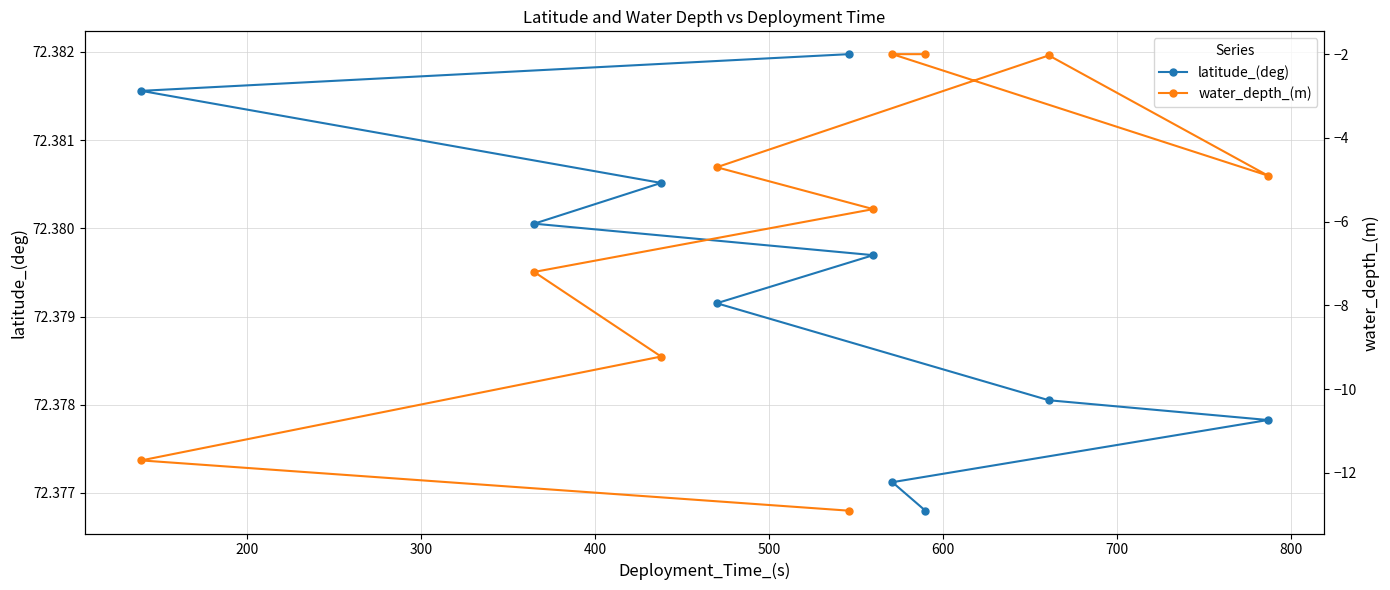

True or false: water_depth_(m) and latitude_(deg) intersect in this chart.

False